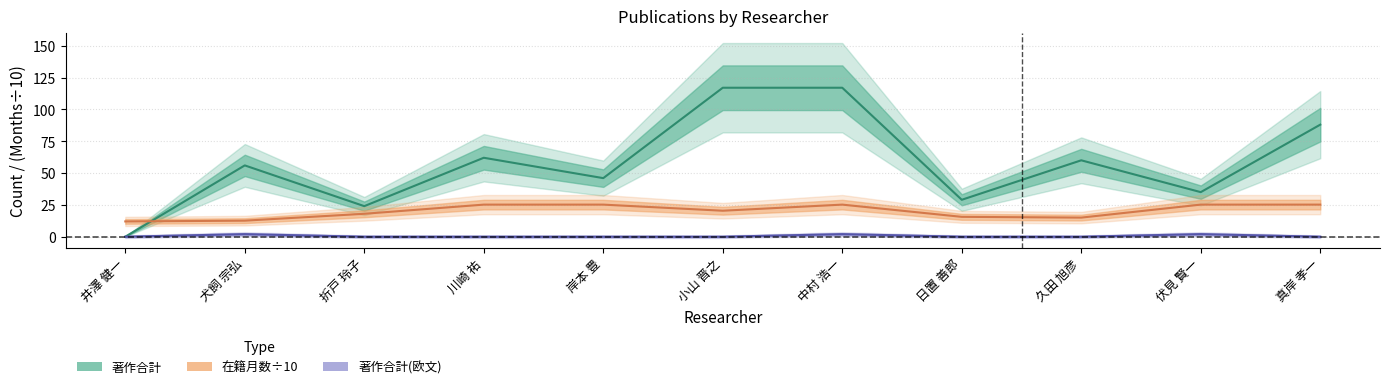

After their last crossing, which series has the higher values: 在籍月数 or 著作合計?

著作合計